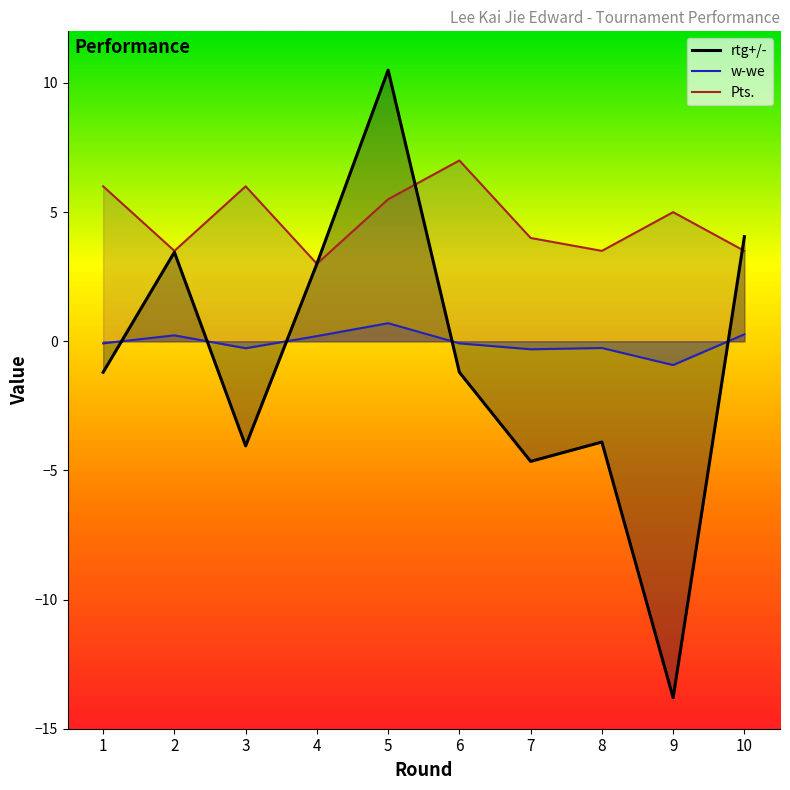

How many lines are shown in the chart?

3